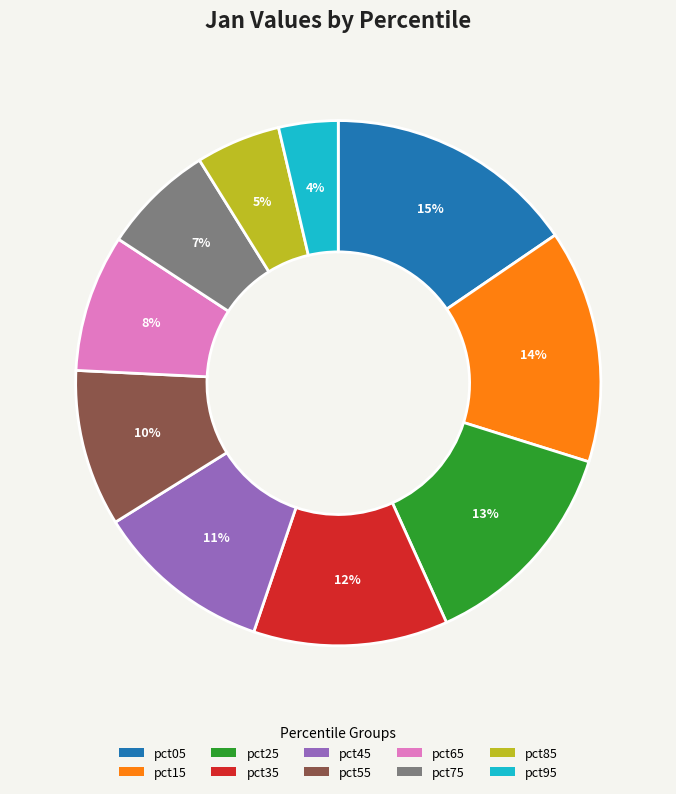

Count the number of slices in the pie.

10